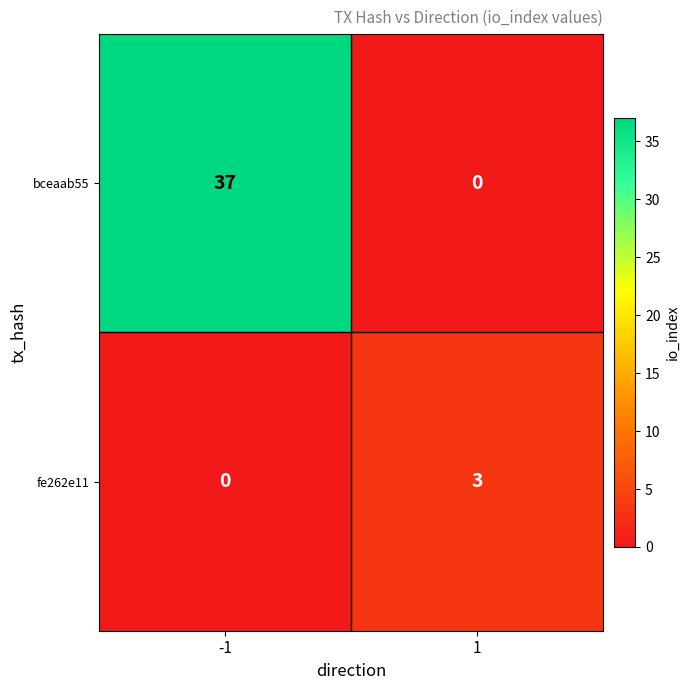

What is the difference between the maximum and minimum values in the bceaab55 series?

37